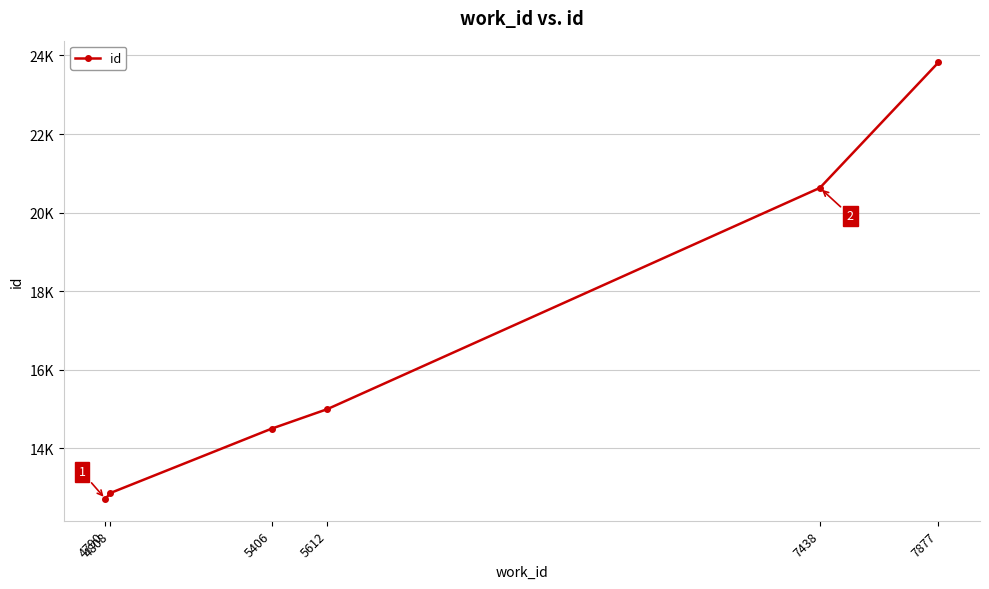

Does the chart have visible grid lines?

Yes